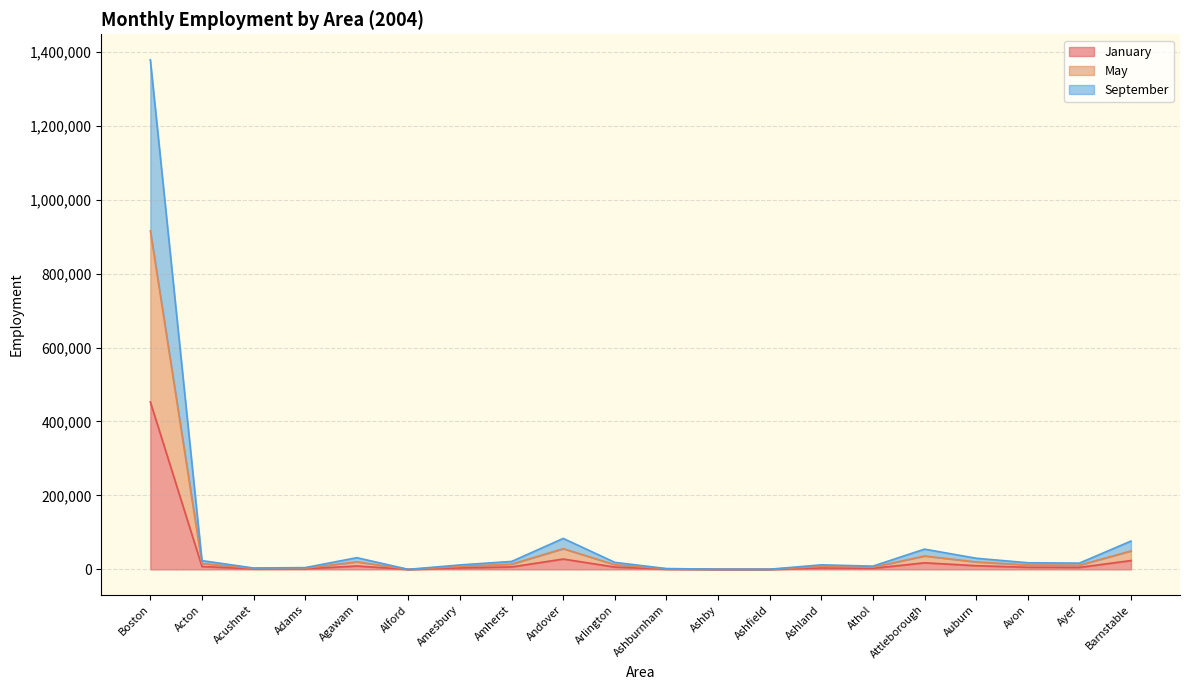

Which series has the largest total across all categories?

May